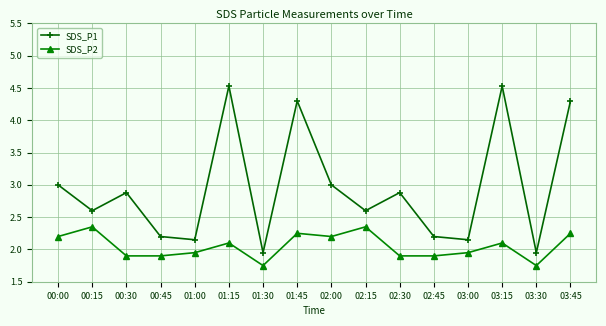

What position from the left is 01:00?

5